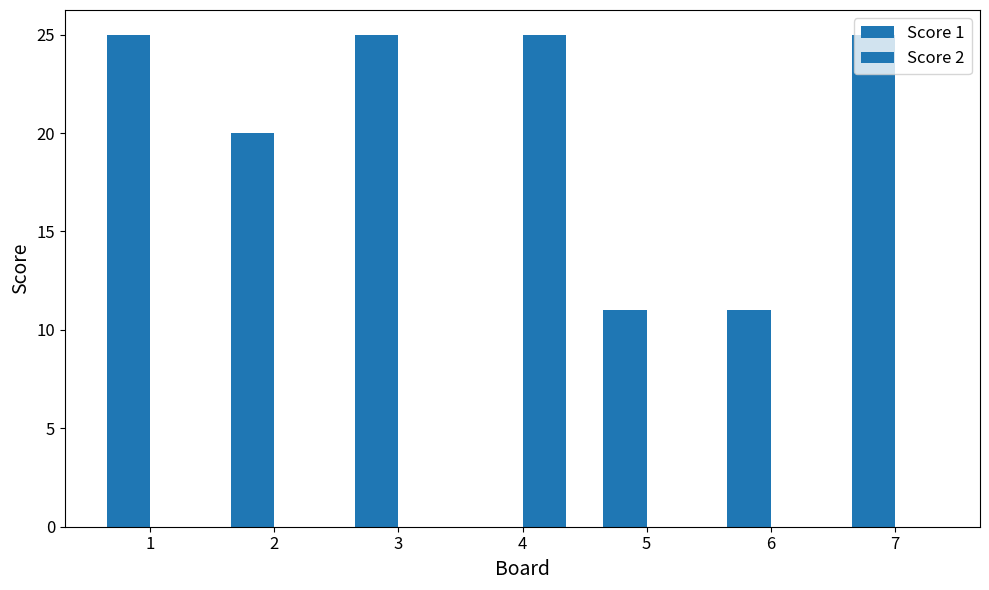

What is the highest value of the Score 2 series?

25